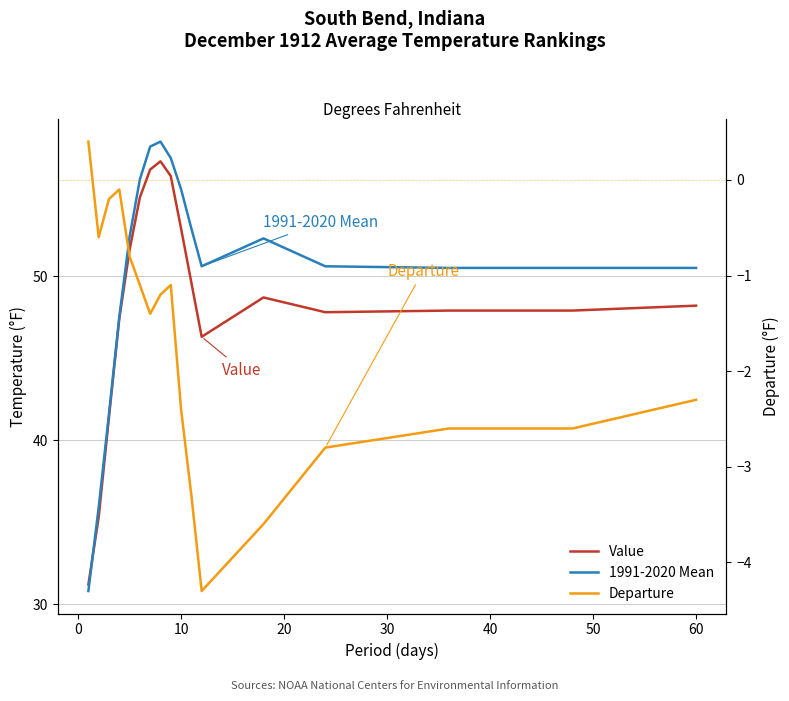

What is the spread (max minus min) of values at 10?

41.8